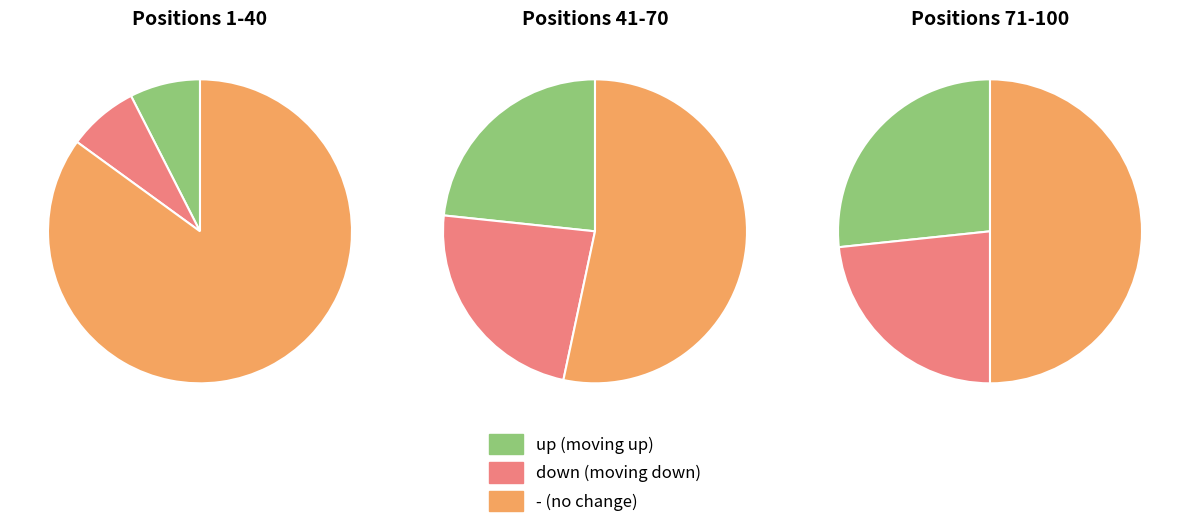

To the nearest percent, what is the average slice percentage?

33%